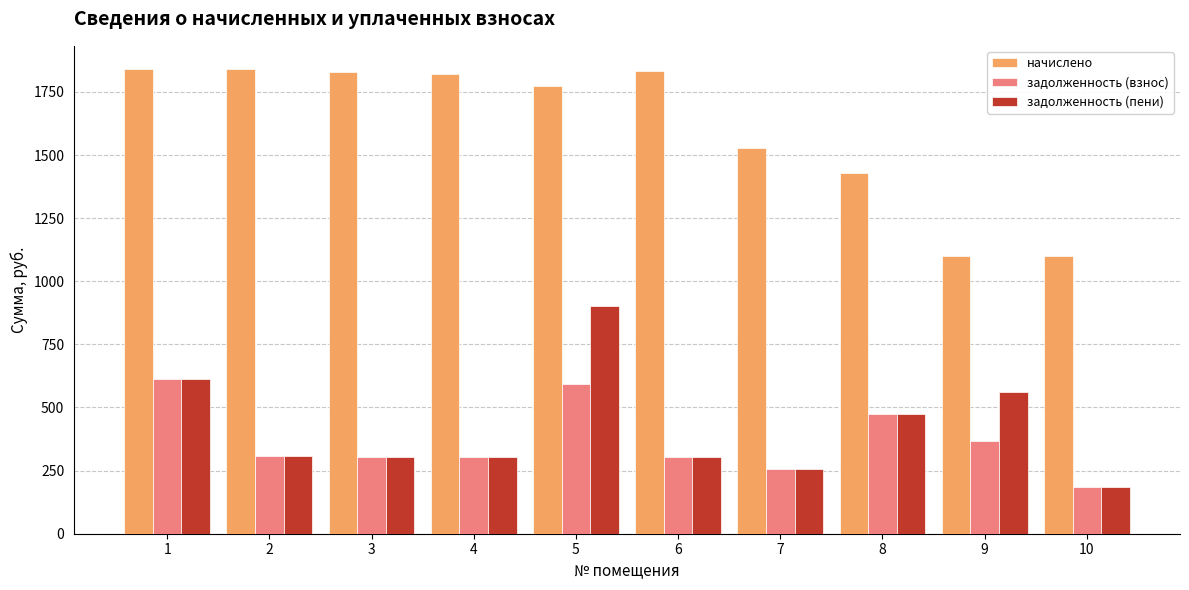

What is the value of the задолженность (пени) bar at the 6th from the left?

305.8